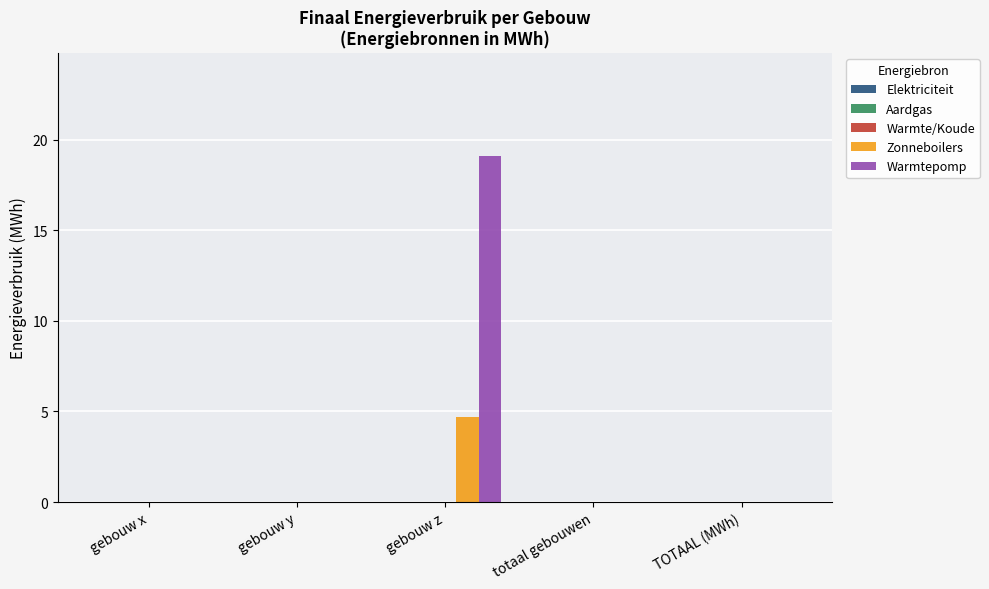

At which category is the sum across all series the highest?

gebouw z